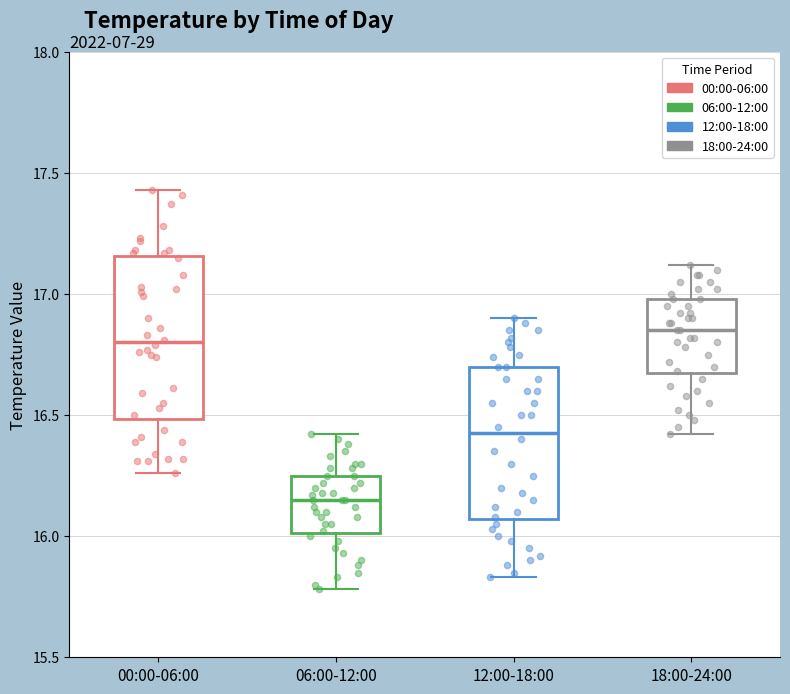

Which box has the lowest median line?

06:00-12:00